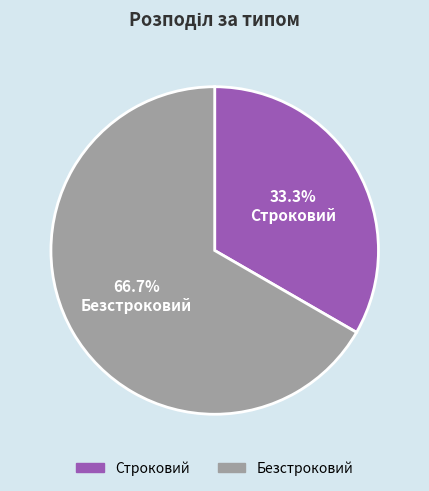

What is the largest slice in the pie chart?

Безстроковий